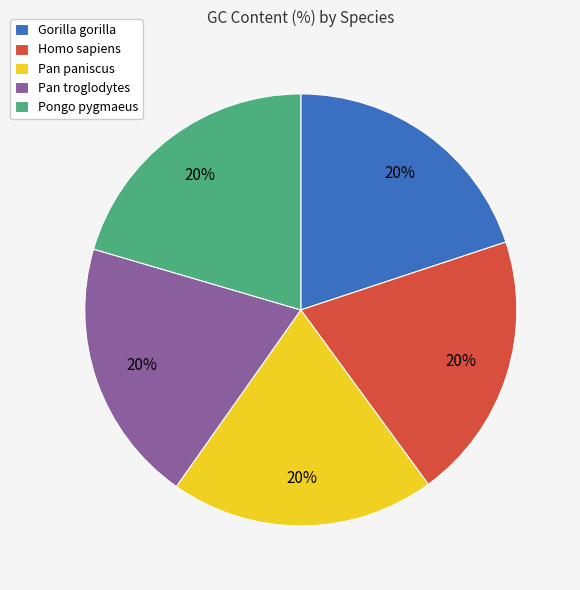

Approximately how many times larger is the value at Gorilla gorilla compared to Pongo pygmaeus?

1.0